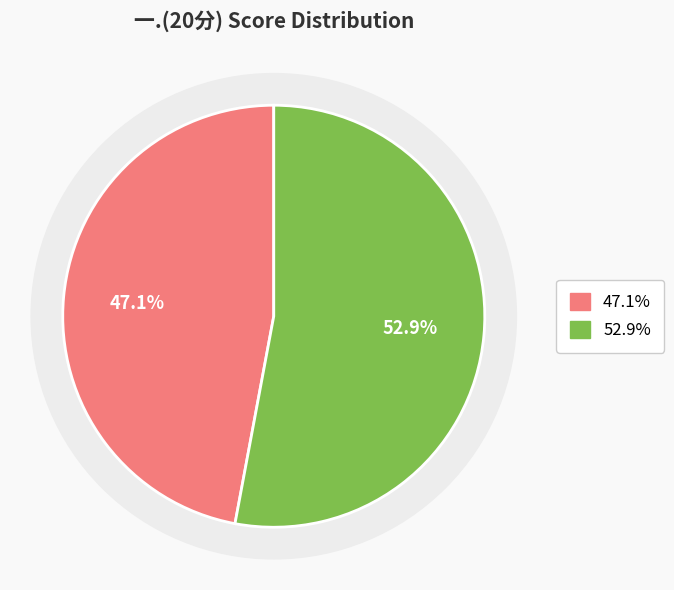

To the nearest percent, what is the combined percentage of 2332150121 and 2337110311?

100%